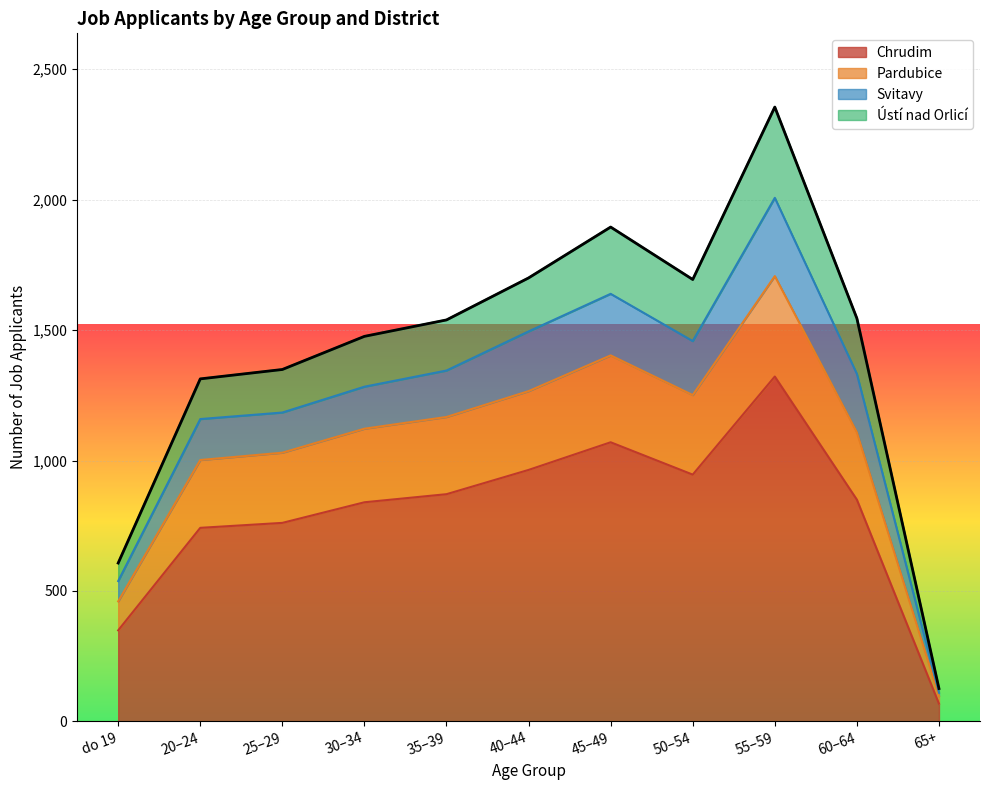

True or false: Pardubice and Ústí nad Orlicí intersect in this chart.

False